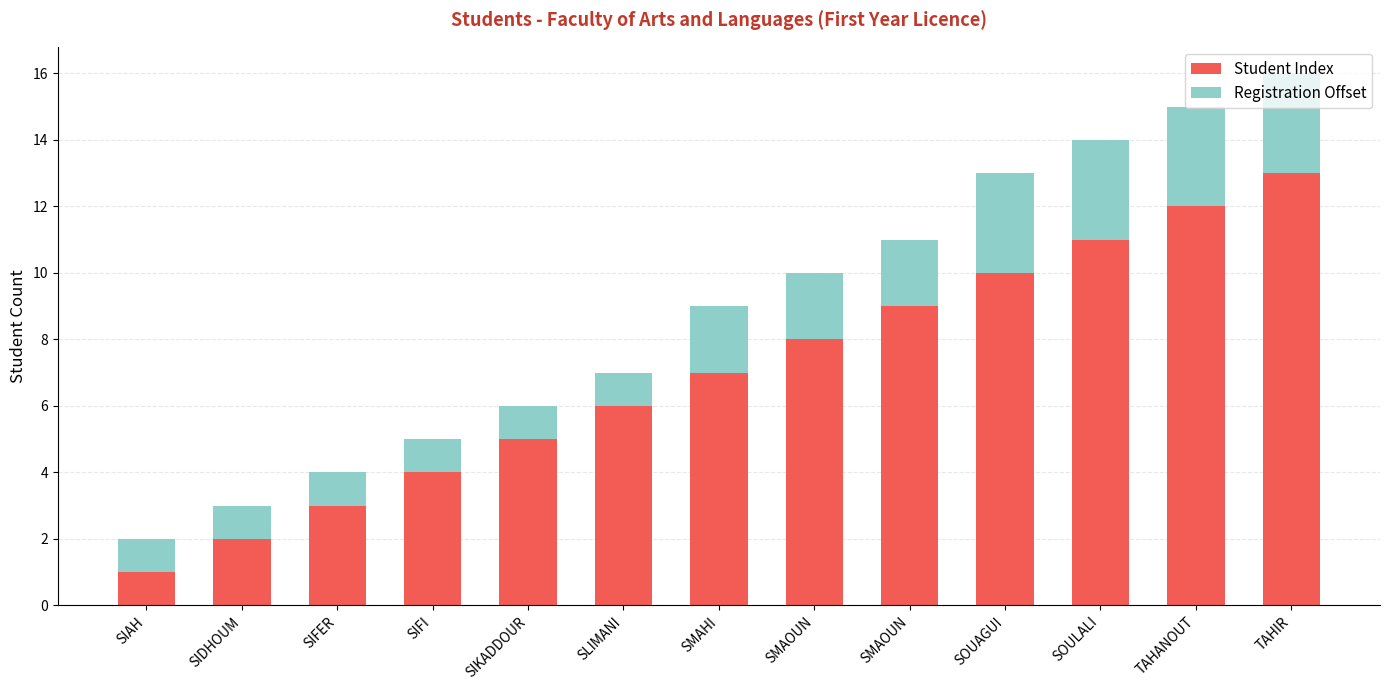

Does the chart contain stacked bars?

Yes